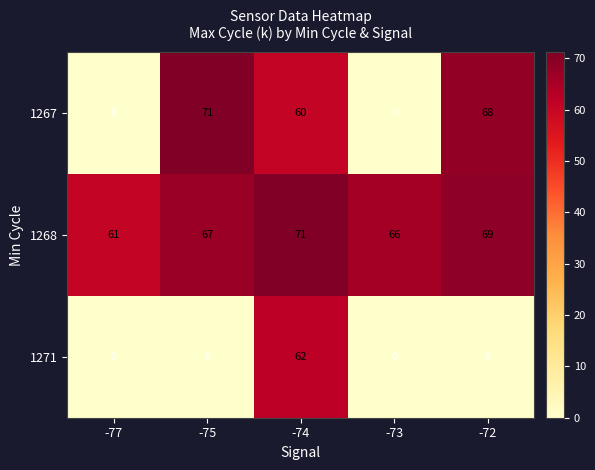

What is the minimum value for 1268?

61